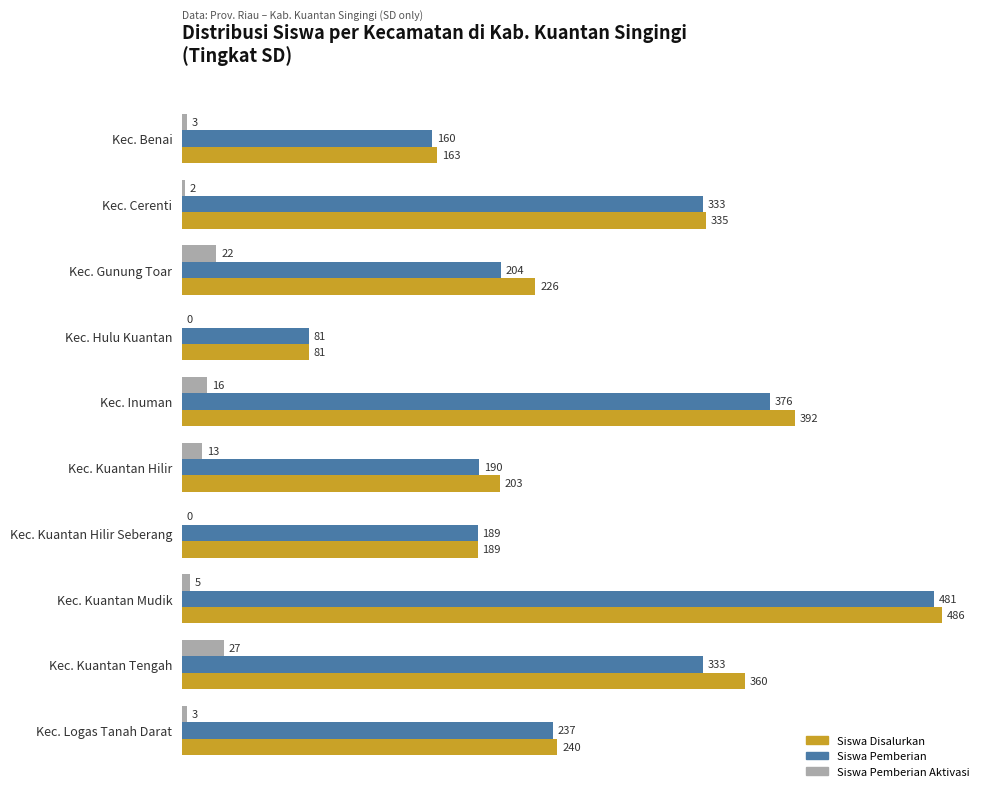

Which series has the largest total across all categories?

Siswa Disalurkan